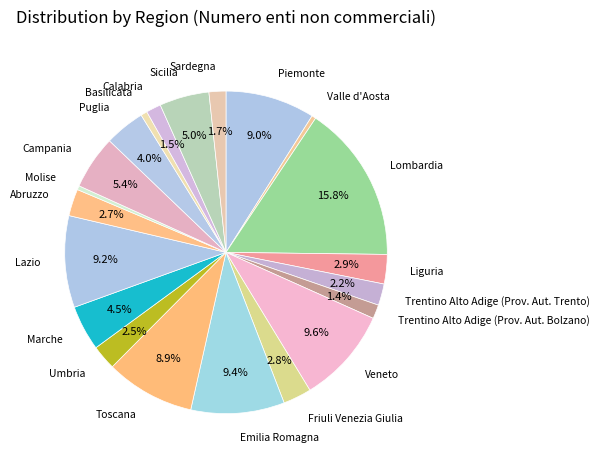

Approximately how many times larger is the value at Emilia Romagna compared to Sardegna?

5.5